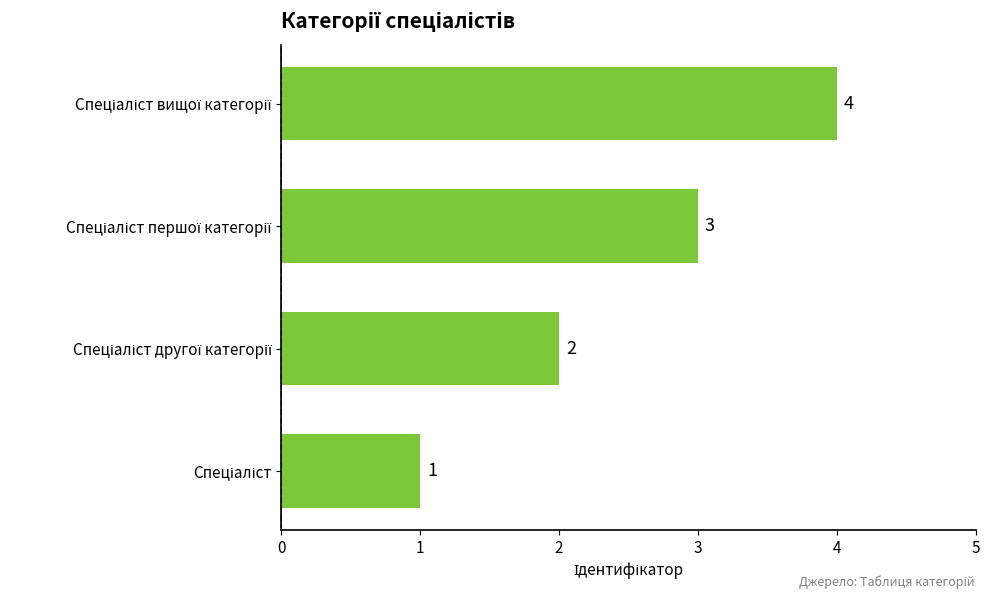

What is the sum of all values?

10